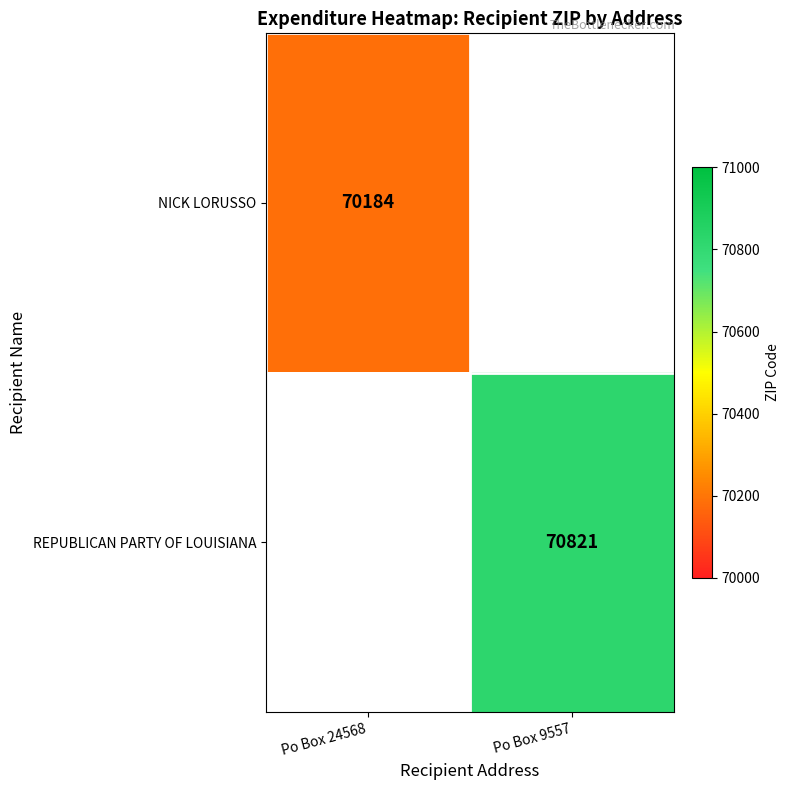

The NICK LORUSSO series shows 97263 at Po Box 24568. True or false?

False